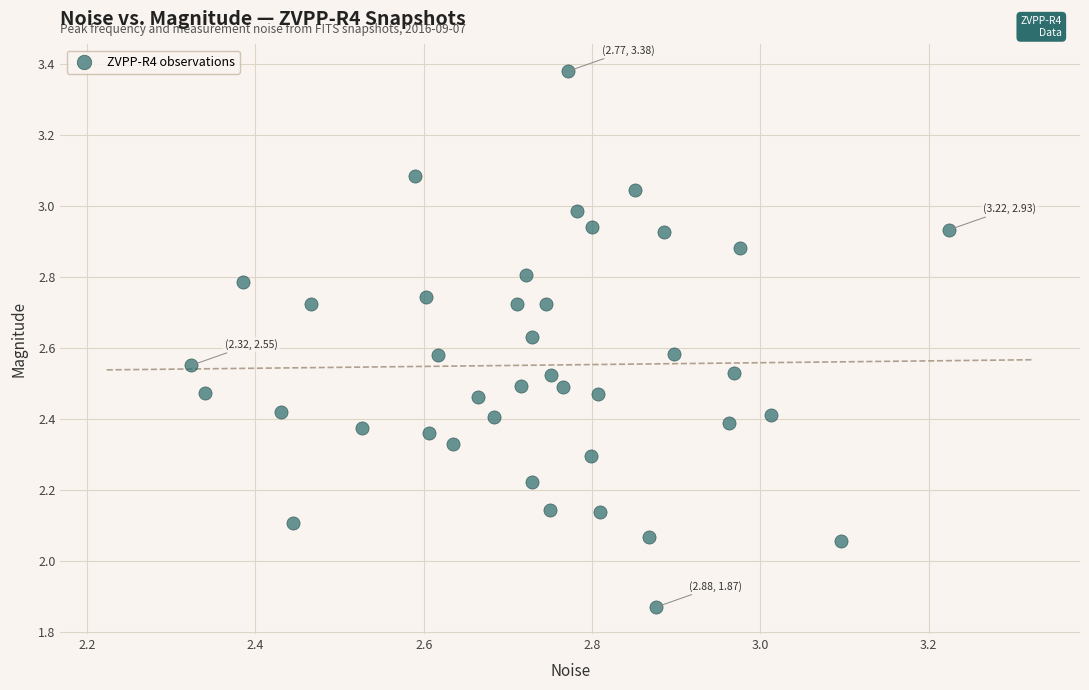

What is the range of X values (max minus min)?

0.9